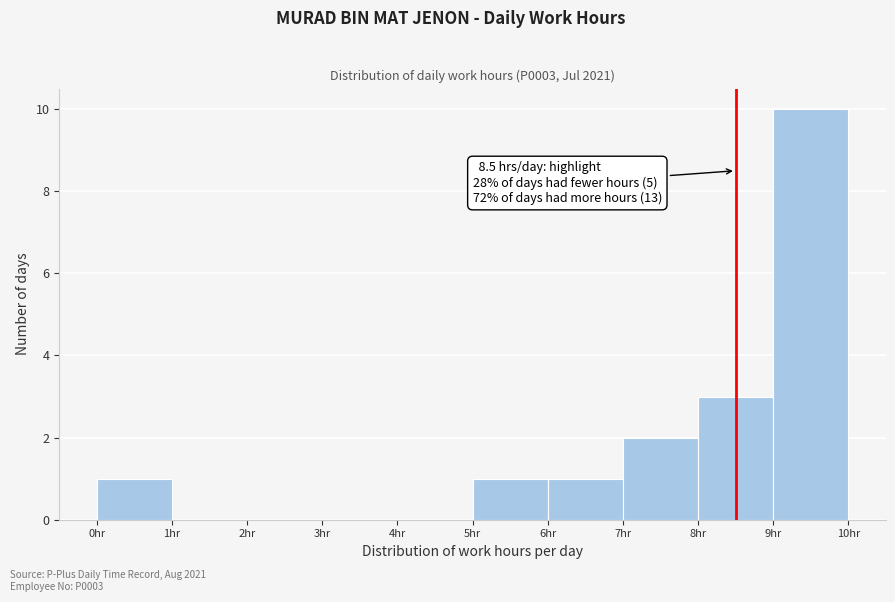

Over which range of the x-axis is the bar tallest?

9 to 10